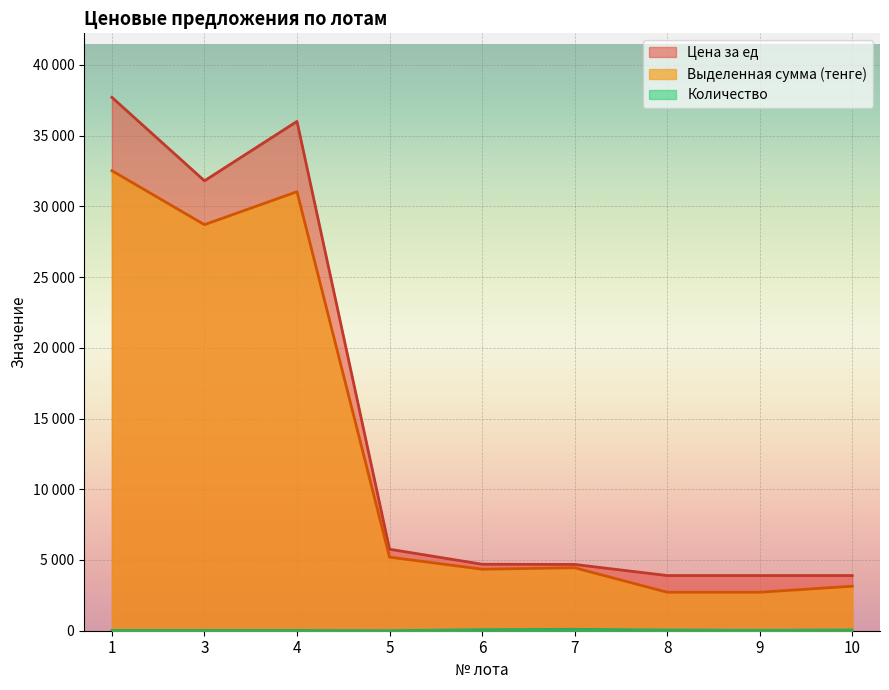

Which series changed the most between 5 and 9?

Выделенная сумма (тенге)